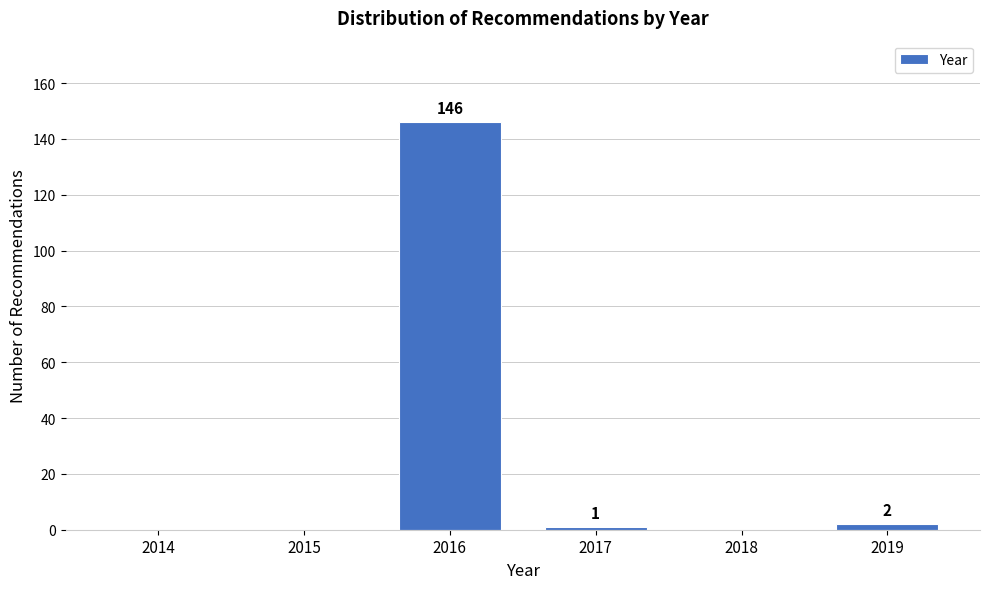

Reading right to left, list all the values displayed in this chart.

2019=2	2018=0	2017=1	2016=146	2015=0	2014=0